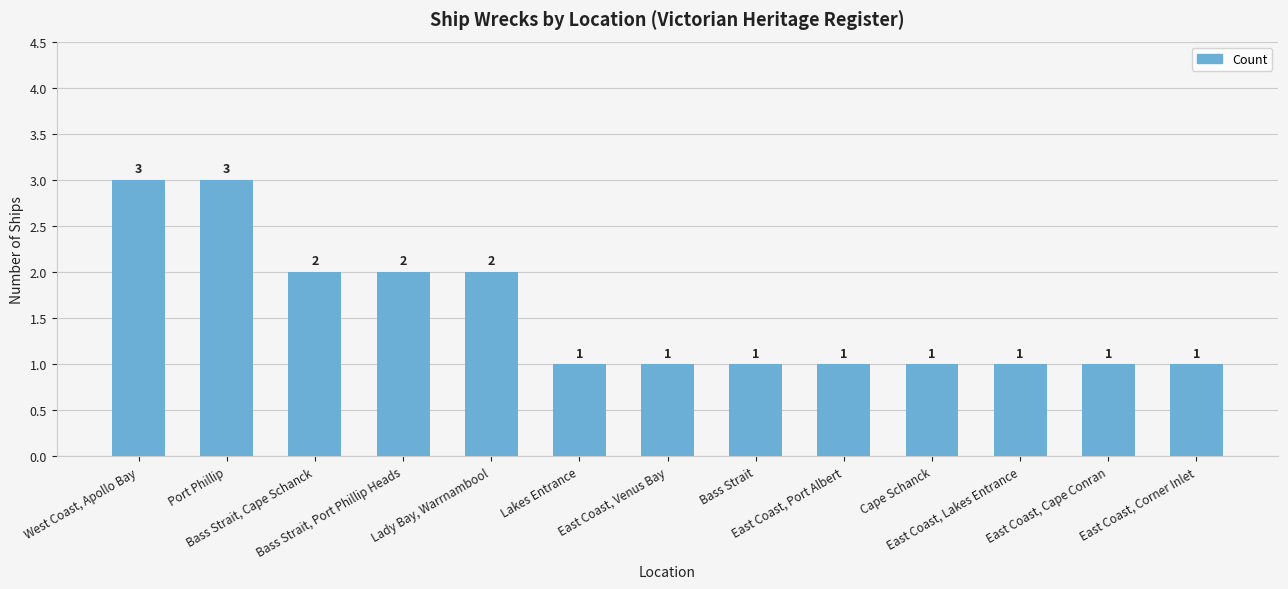

What is the sum of all values?

20